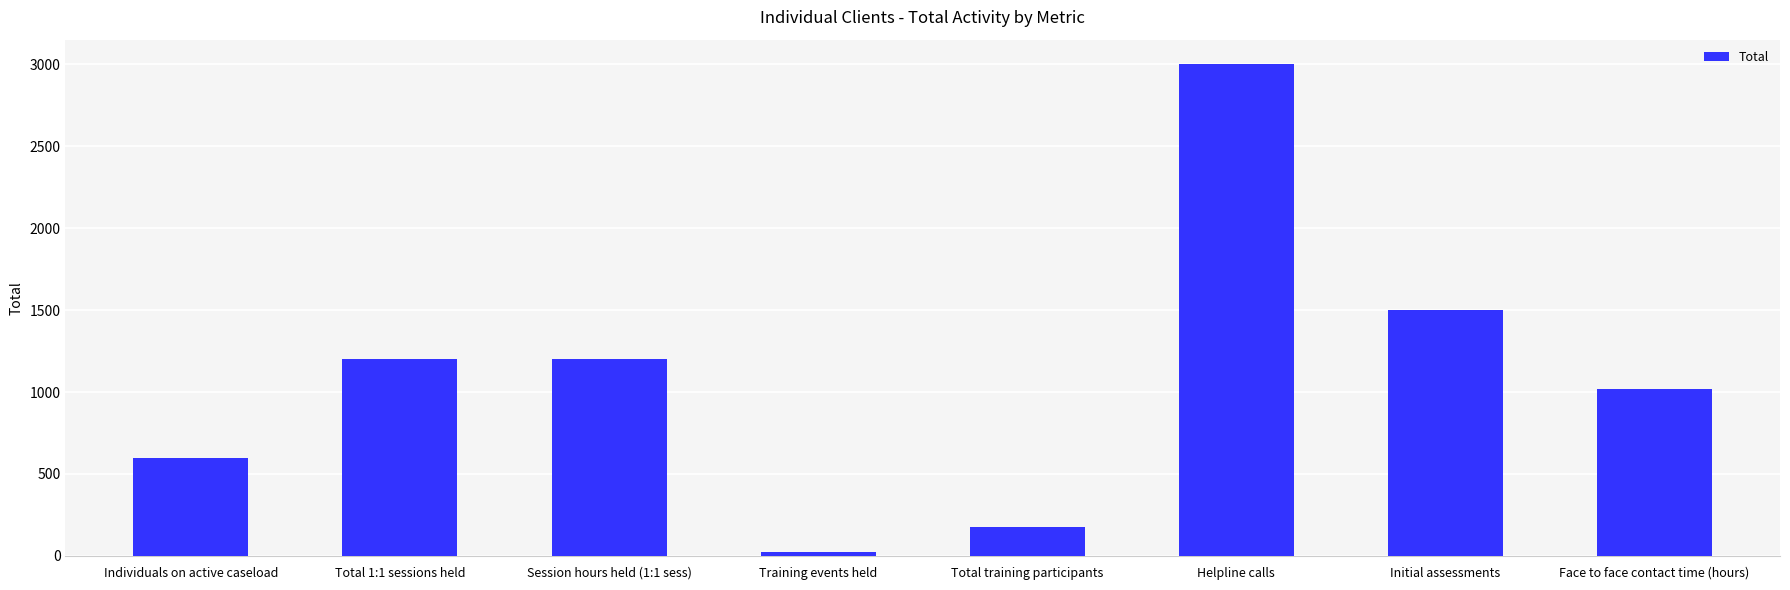

What position from the left is Initial assessments?

7